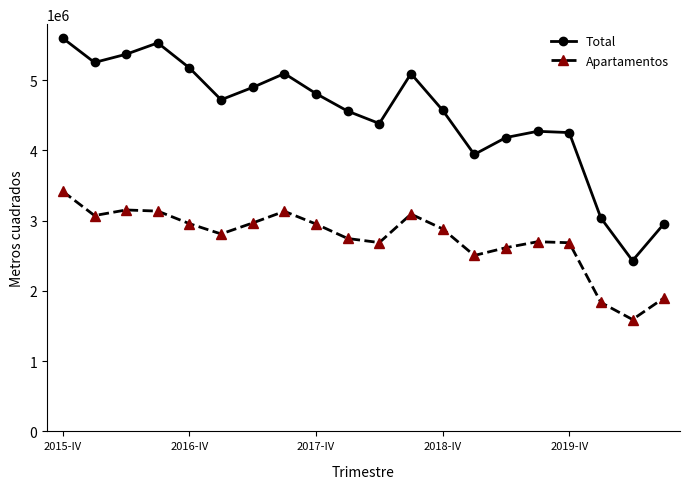

In Total, how many points are lower than both neighbors (excluding endpoints)?

5